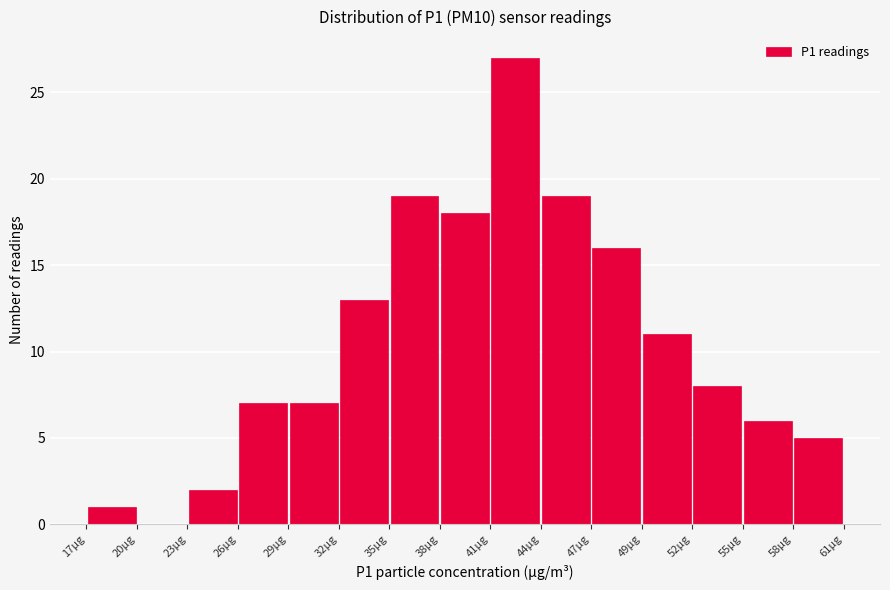

Which range on the x-axis has the tallest bar?

40.5 to 43.5